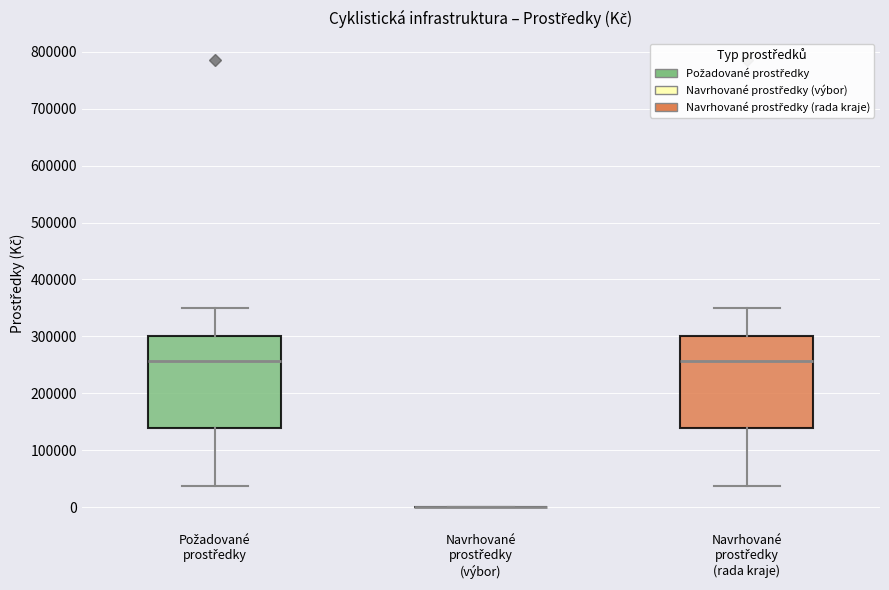

Reading left to right, transcribe this box plot: for each box, give where its median line is, the range the box spans, and where its two whiskers end, as read against the y-axis. The values are not printed on the chart, so give them approximately, as read against the axis.

Požadované prostředky: median 260000, box 140000 to 300000, whiskers 40000 to 350000
Navrhované prostředky (výbor): box collapsed to a line at 0, whiskers 0 to 0
Navrhované prostředky (rada kraje): median 260000, box 140000 to 300000, whiskers 40000 to 350000